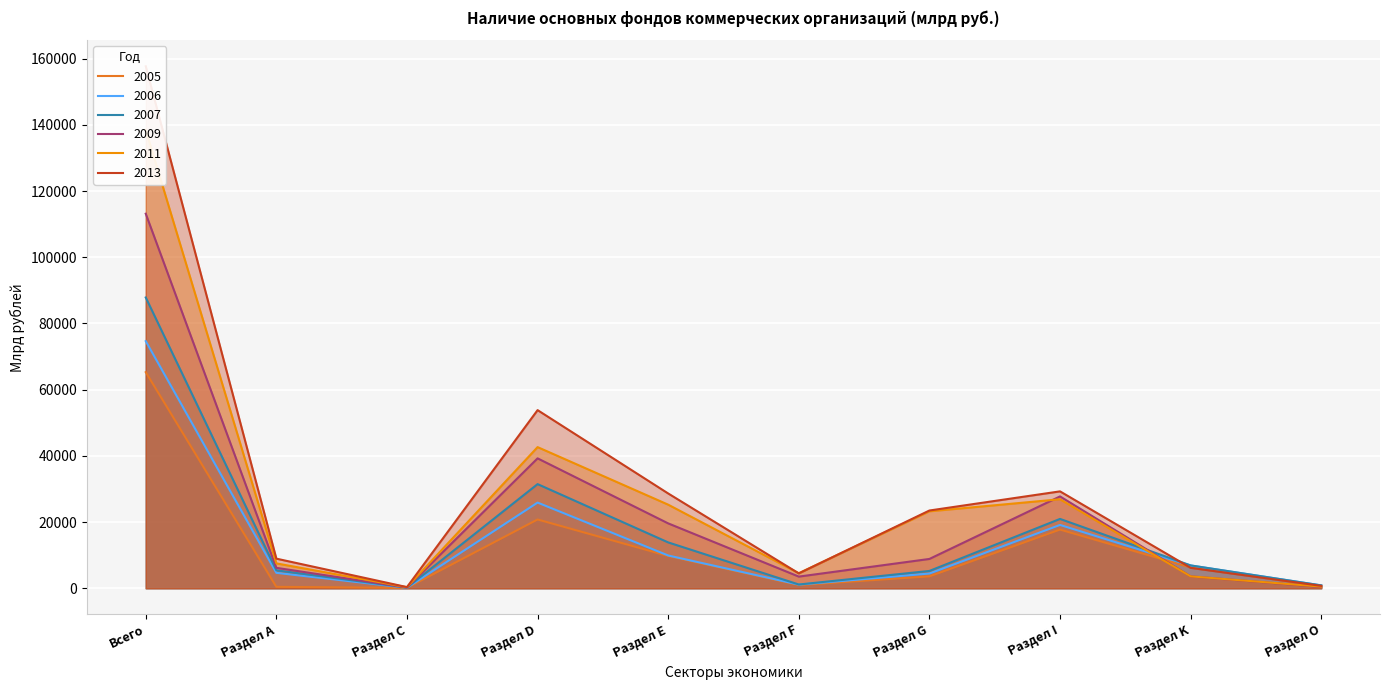

The value of 2005 at Раздел D is 20787. True or false?

True